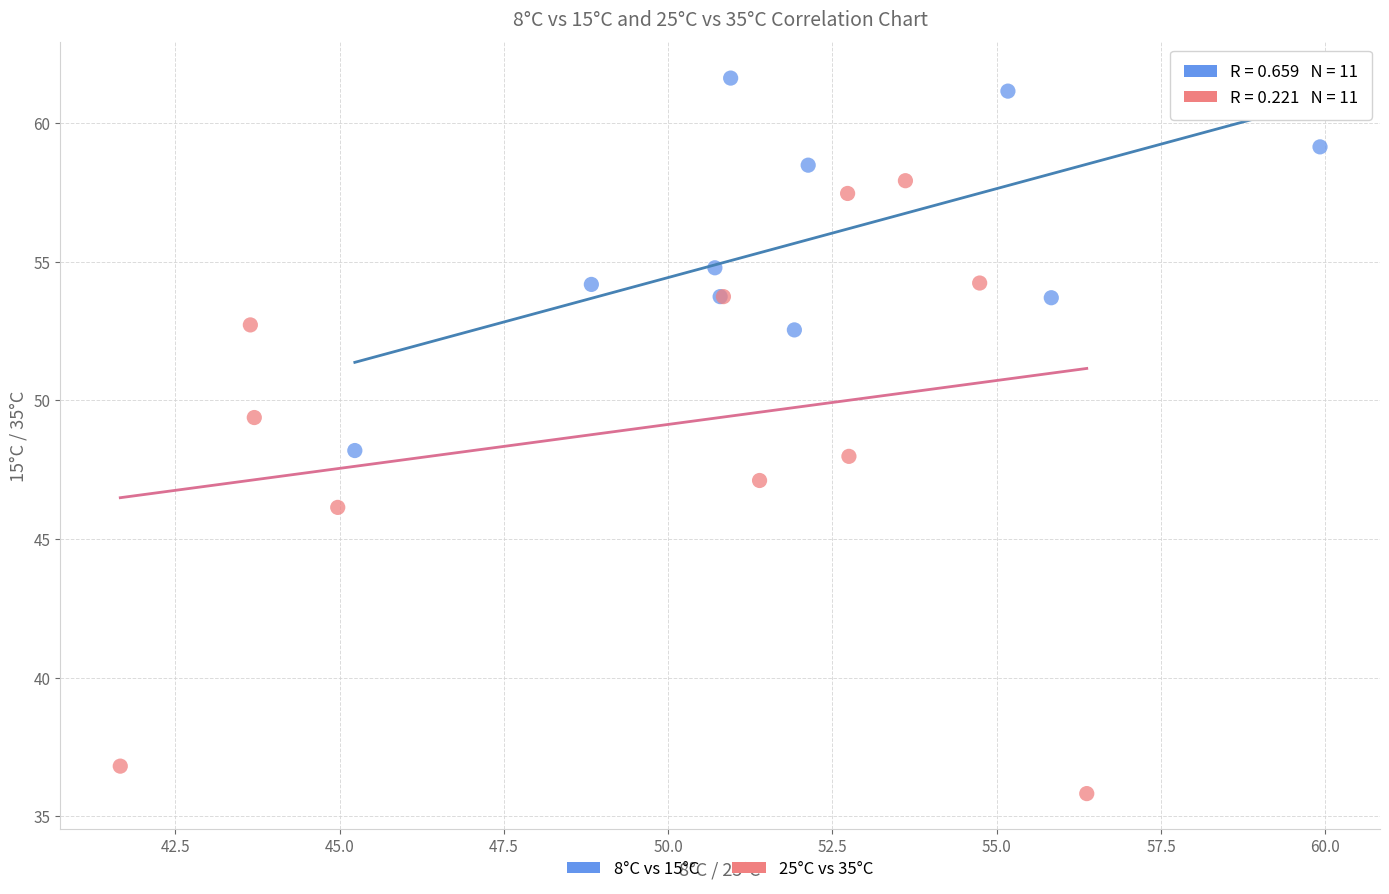

Which series reaches the maximum Y coordinate?

8°C vs 15°C